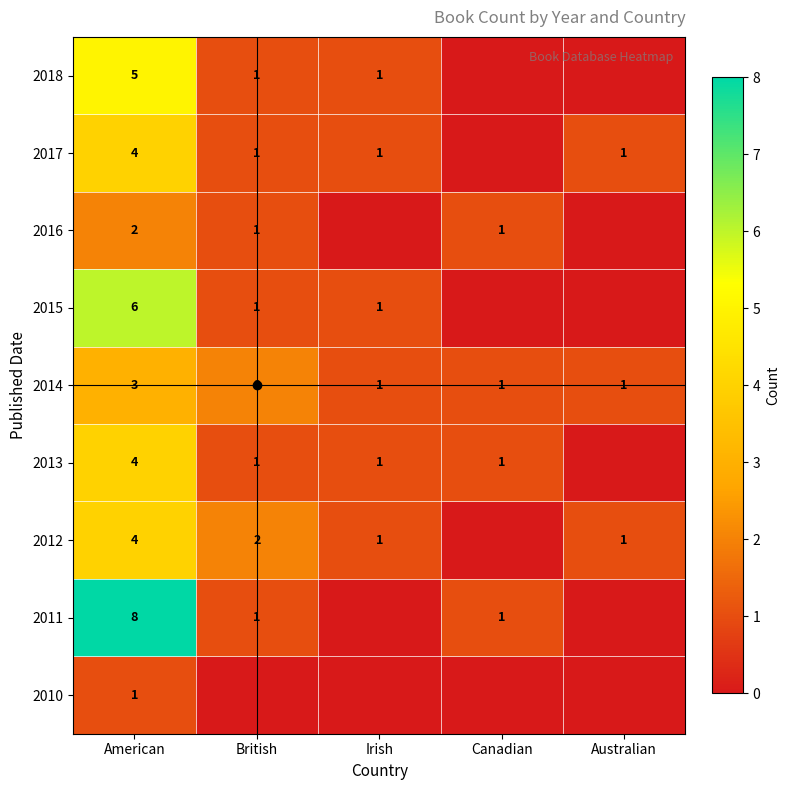

Count the 2014 values in the range 1 to 2.

4